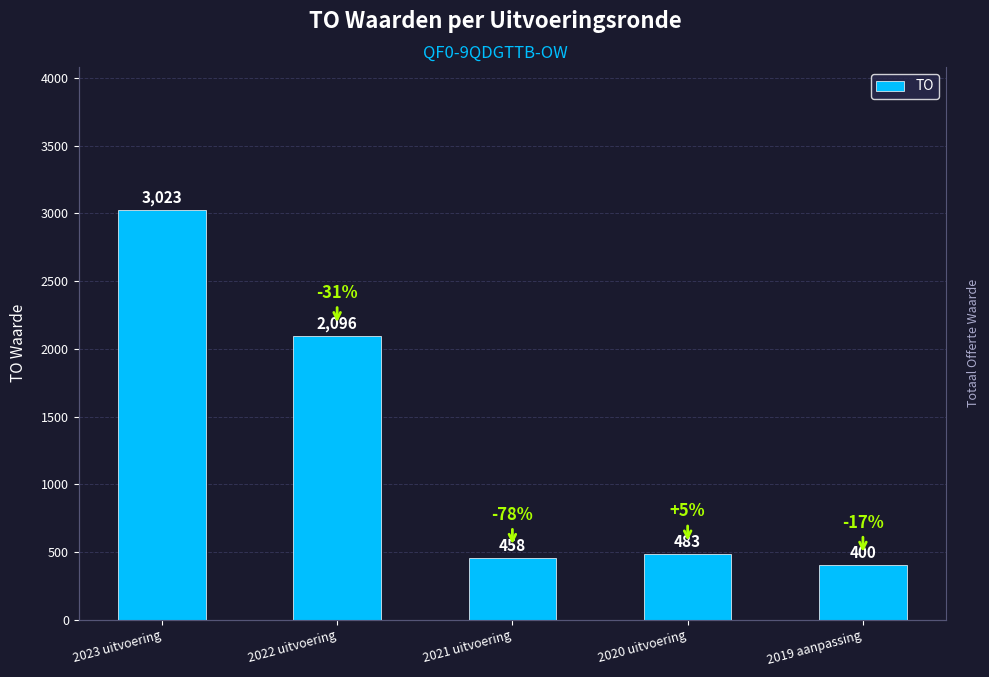

What is the value of the 4th bar from the left?

483